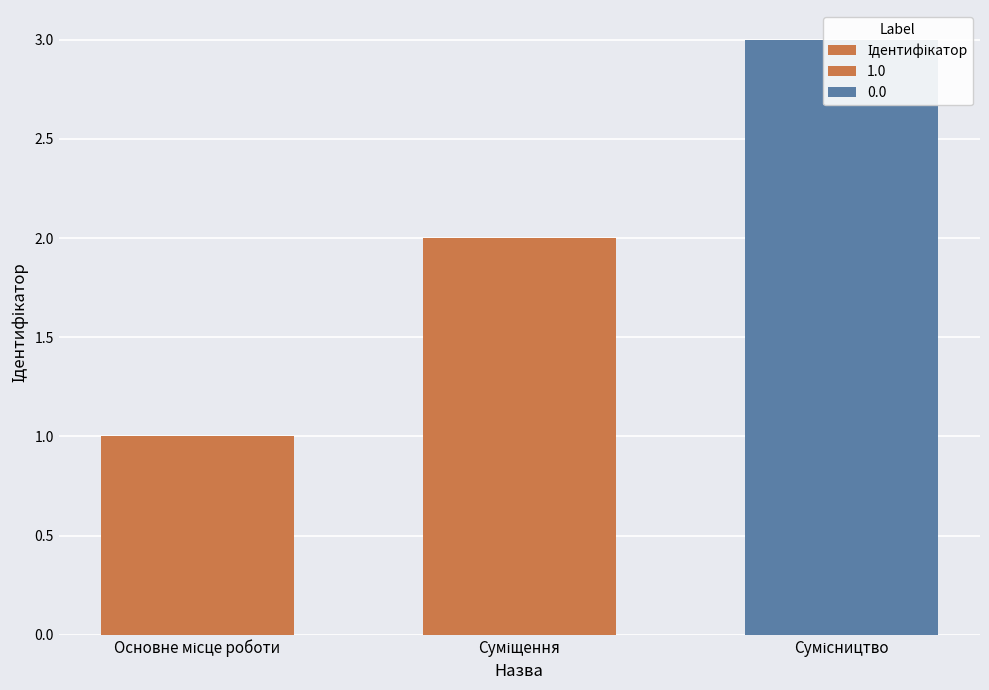

Read the value at Основне місце роботи.

1